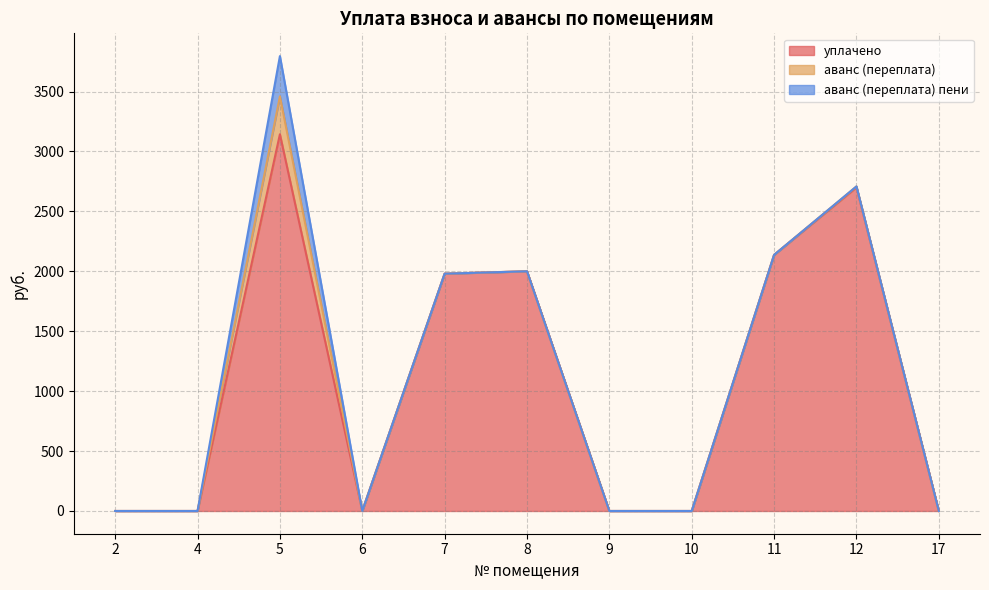

Reading left to right, what are all the values shown in this chart?

уплачено: 2=0.0	4=0.0	5=3143.6	6=0.0	7=1980.1	8=2000.0	9=0.0	10=0.0	11=2137.0	12=2700.0	17=0.0
аванс (переплата): 2=0.0	4=0.0	5=315.9	6=0.0	7=0.0	8=0.0	9=0.0	10=0.0	11=0.0	12=8.2	17=0.0
аванс (переплата) пени: 2=0.0	4=0.0	5=336.4	6=0.0	7=0.0	8=0.0	9=0.0	10=0.0	11=0.0	12=0.0	17=0.0